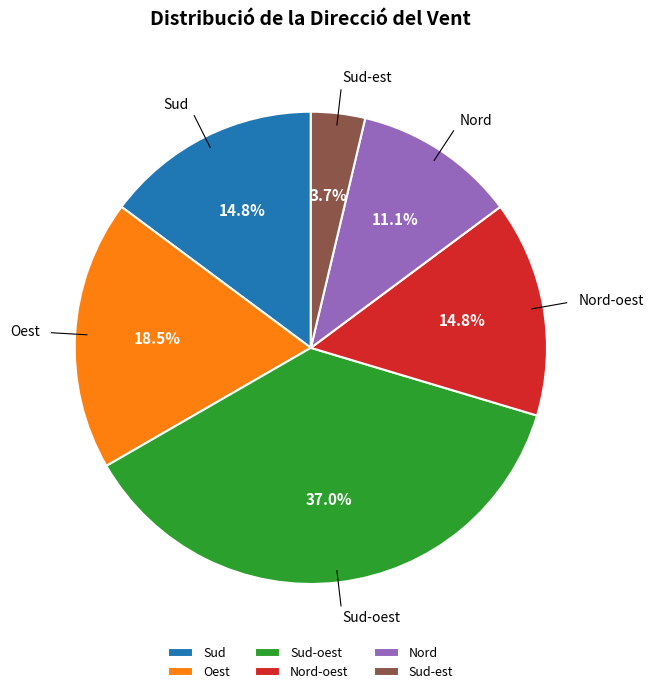

What is the ratio of the value at Nord to the value at Oest?

0.6